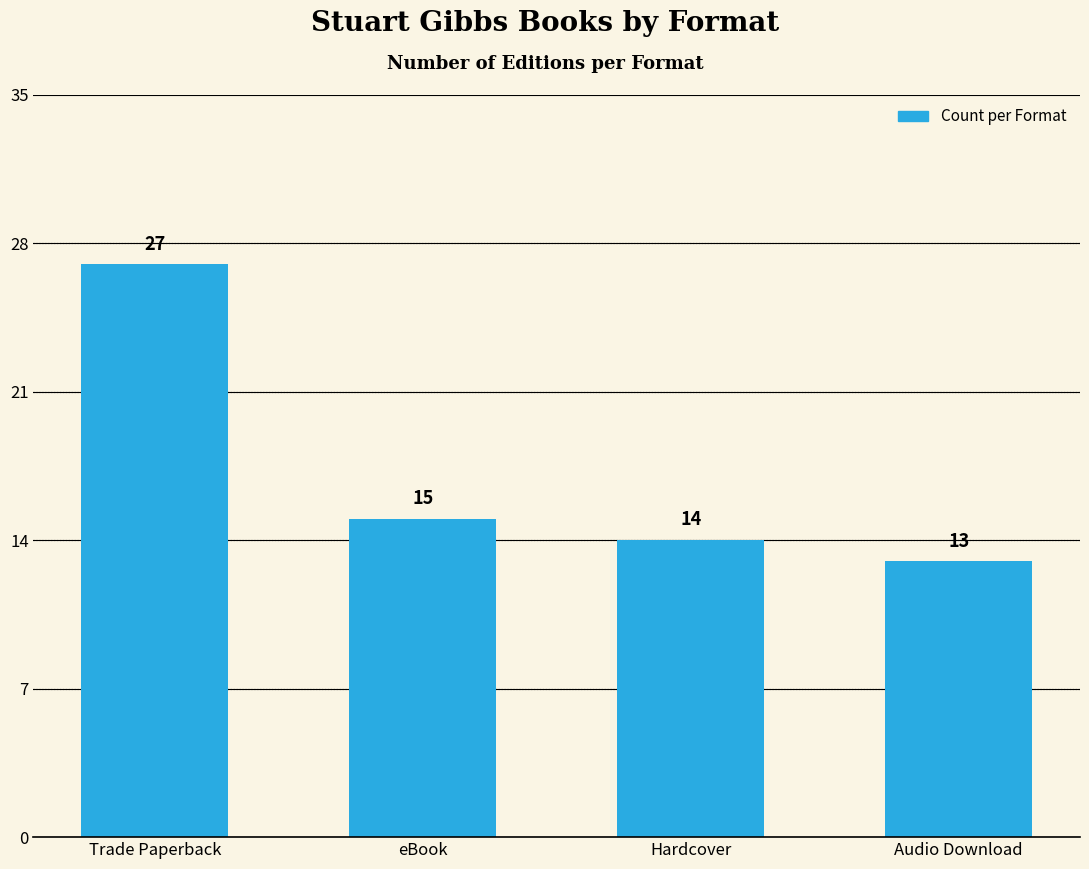

Reading left to right, what are all the values shown in this chart?

27	15	14	13